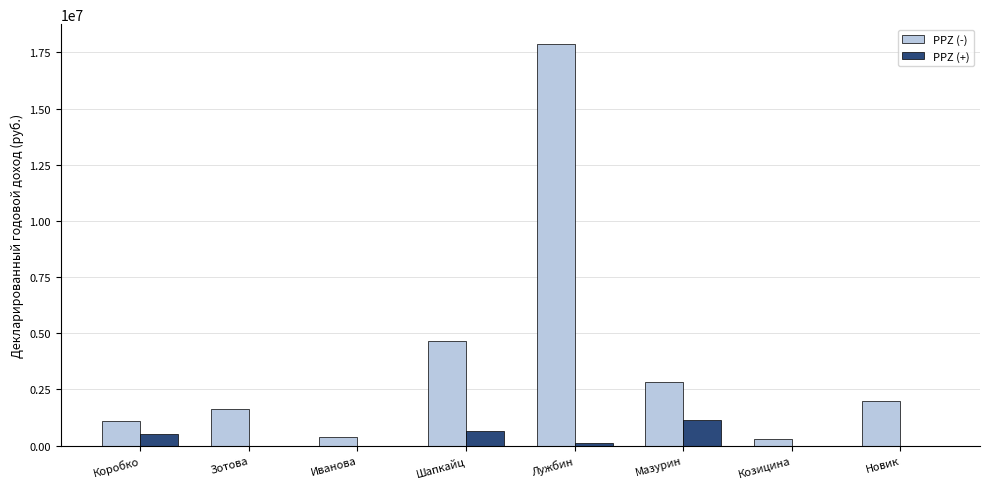

Which series changed the most between Иванова and Новик?

PPZ (-)